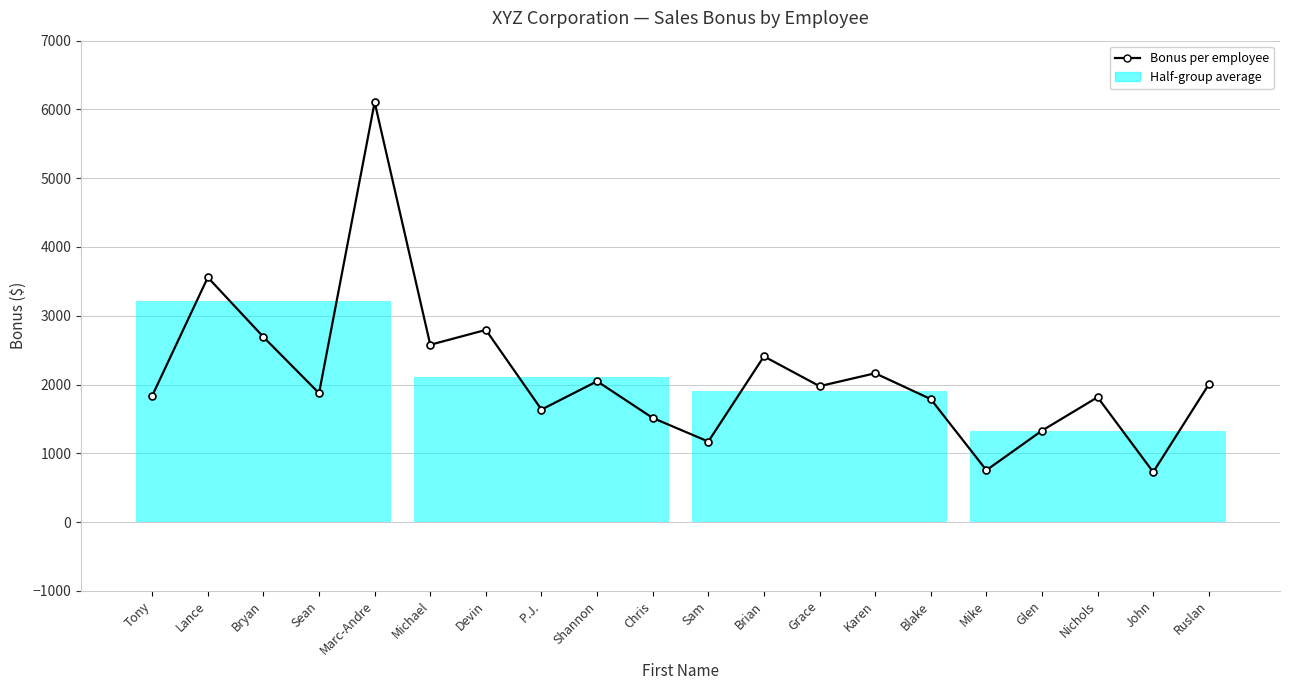

Where is the first local maximum?

Lance